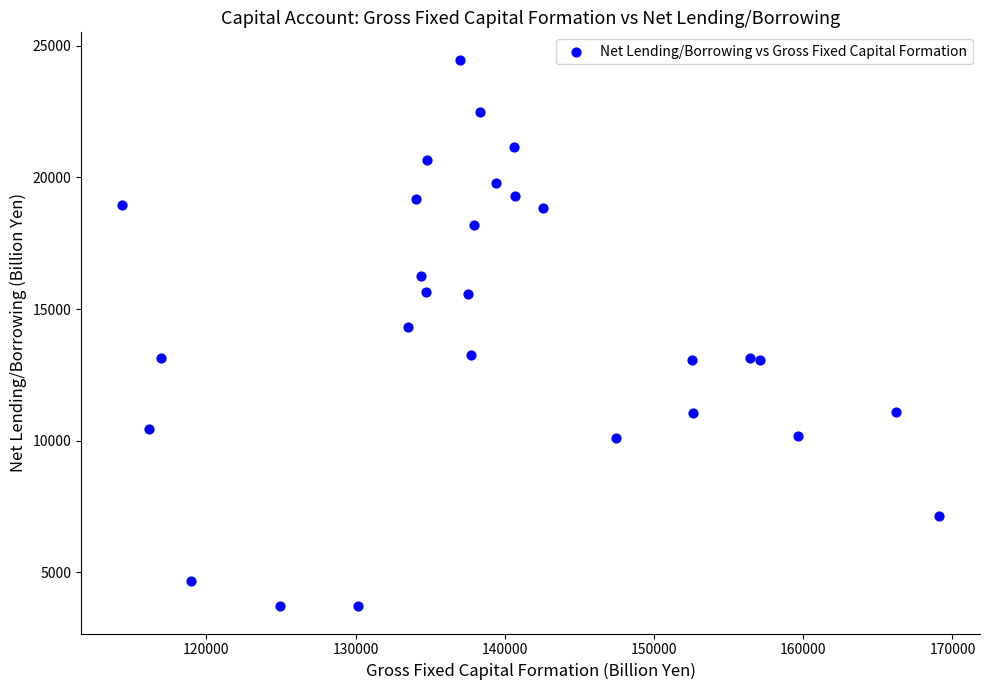

What is the range of Y values (max minus min)?

20763.3